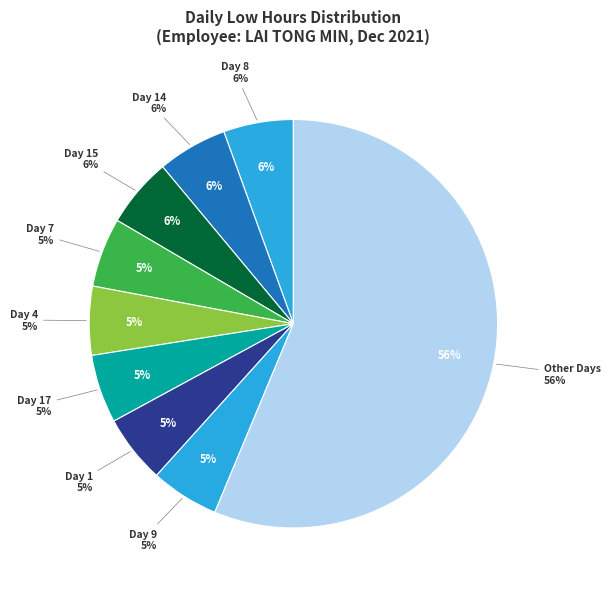

What is the change in value from Day 1 to Day 4?

+0.1